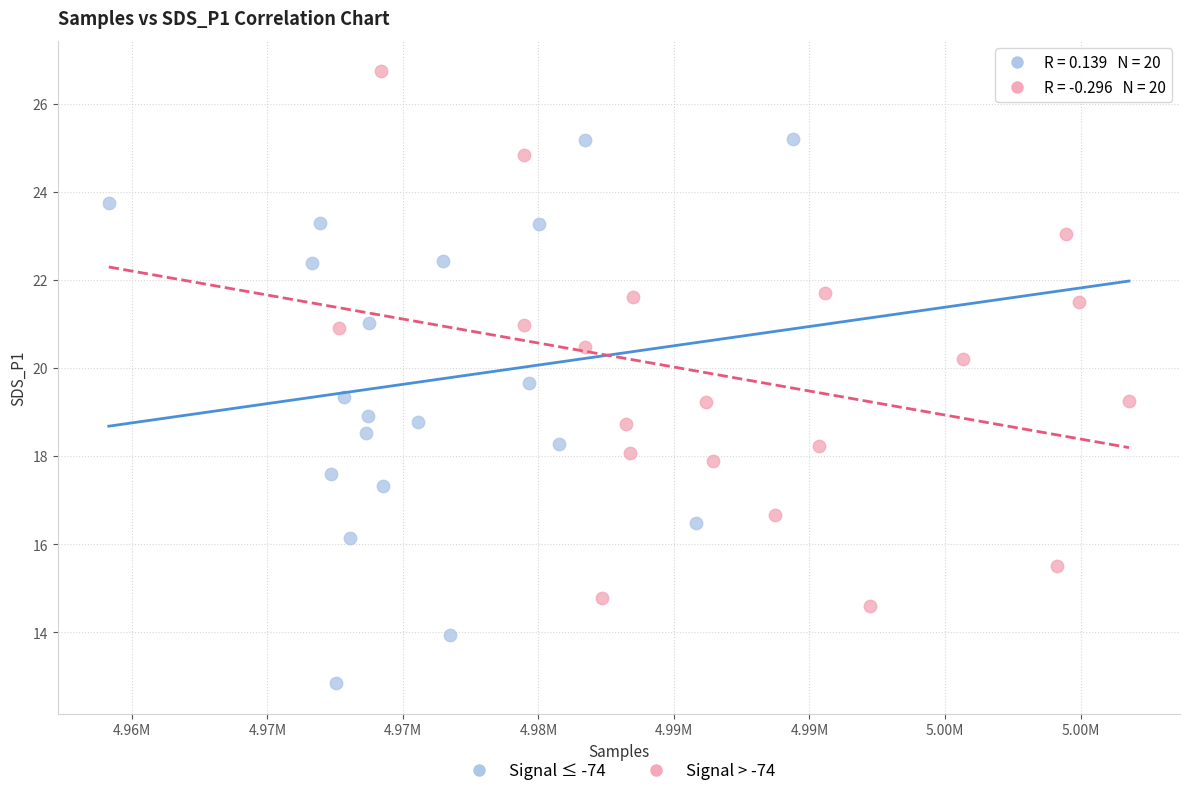

What are all the series names shown in the legend?

Signal ≤ -74, Signal > -74